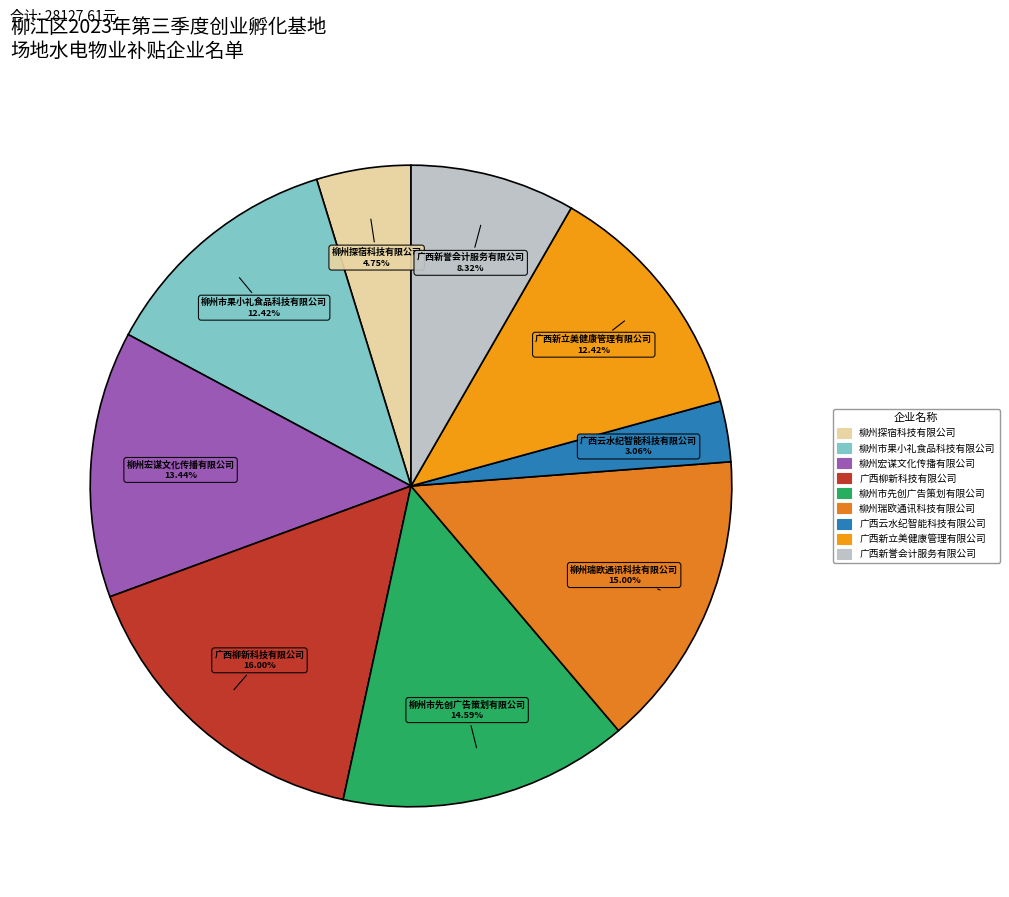

Is the sum of 柳州市果小礼食品科技有限公司 and 广西柳新科技有限公司 greater than half?

No